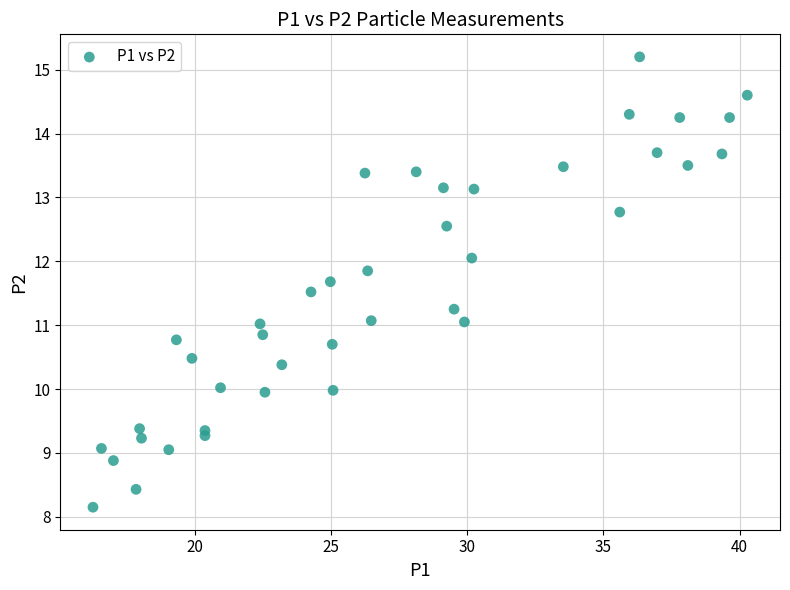

What is the range of X values (max minus min)?

24.0